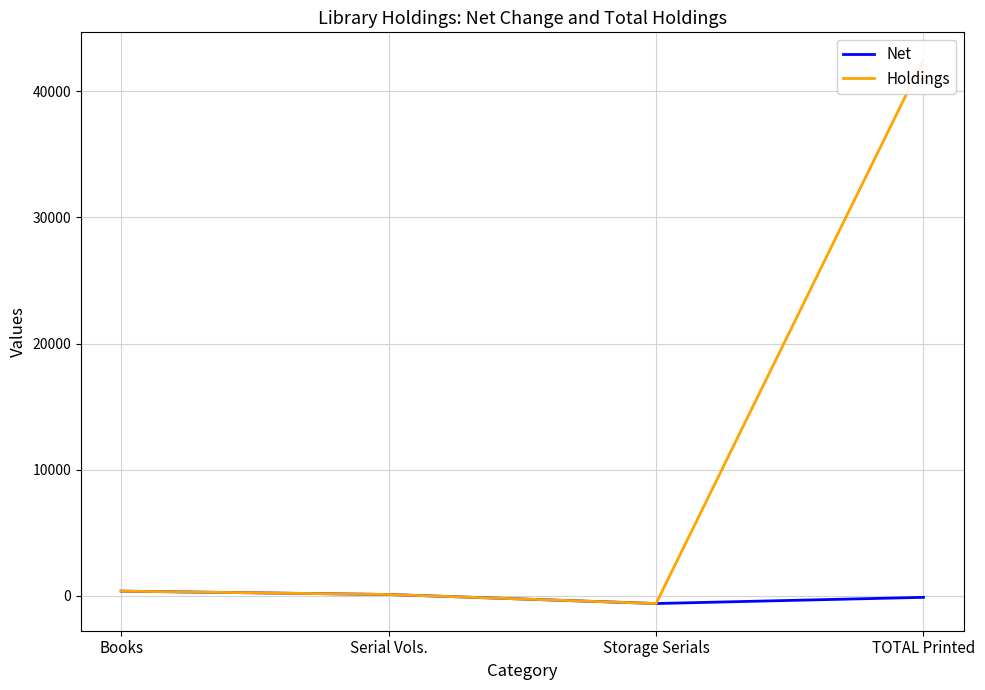

List the series in order of their peak value, lowest first.

Net, Holdings